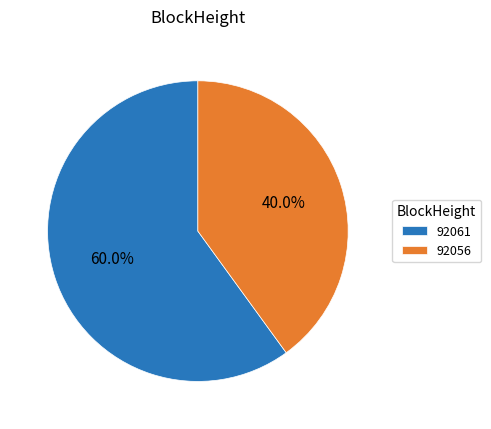

To the nearest percent, what is the difference between the largest and smallest slice percentages?

20%